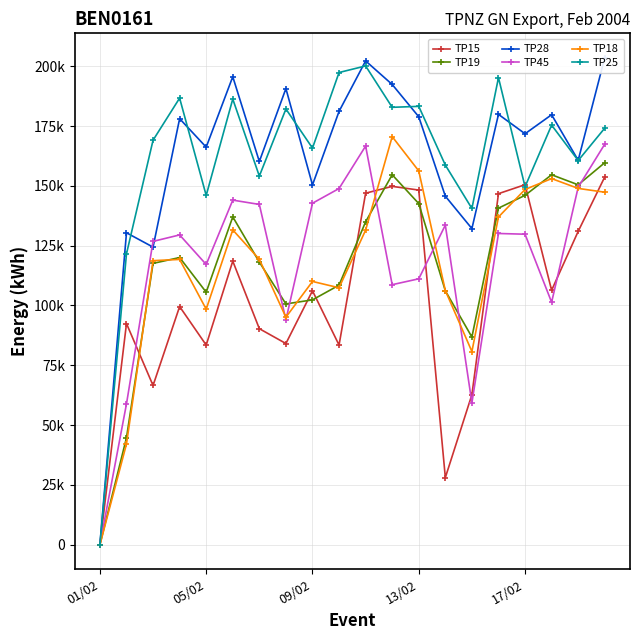

Which series has the widest spread of values?

TP28